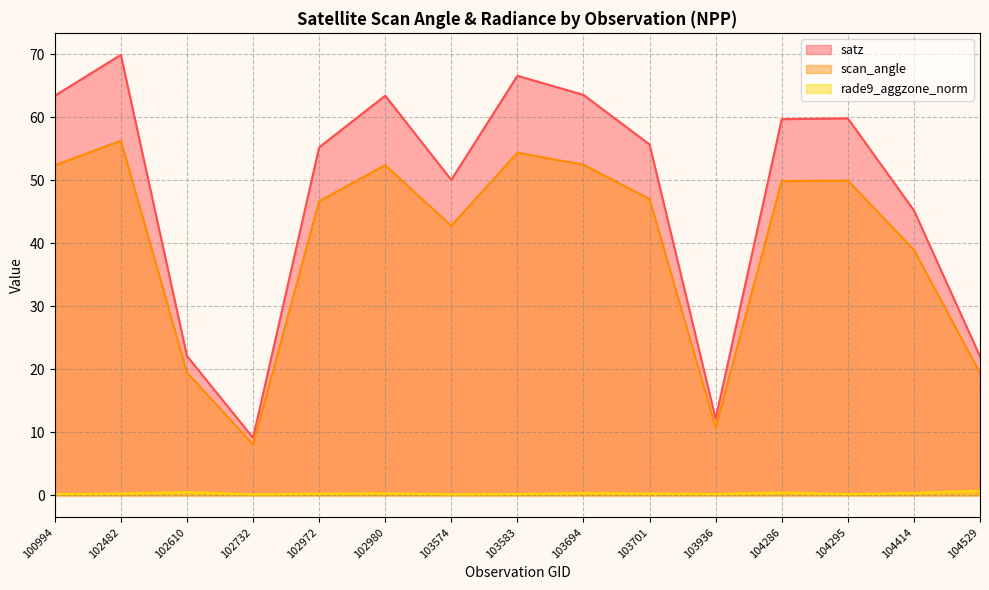

True or false: scan_angle and rade9_aggzone_norm cross at least once.

False